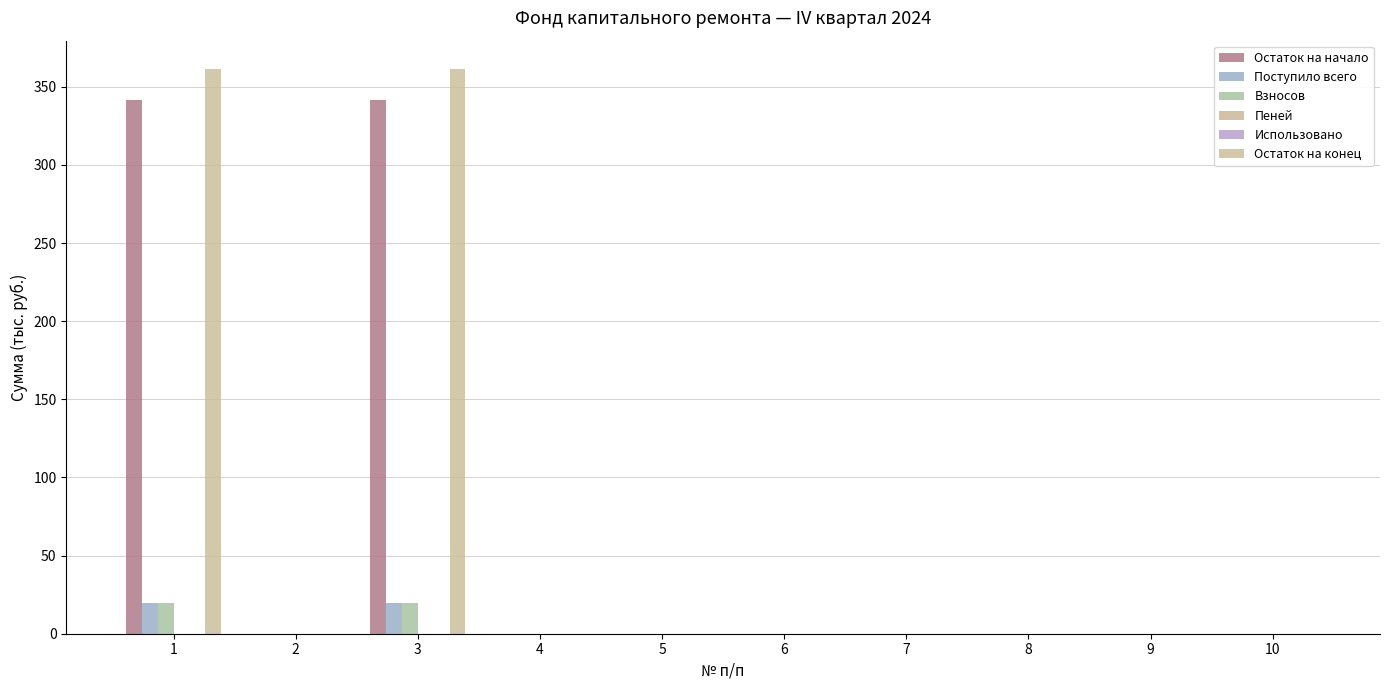

At which category is the sum across all series the highest?

1